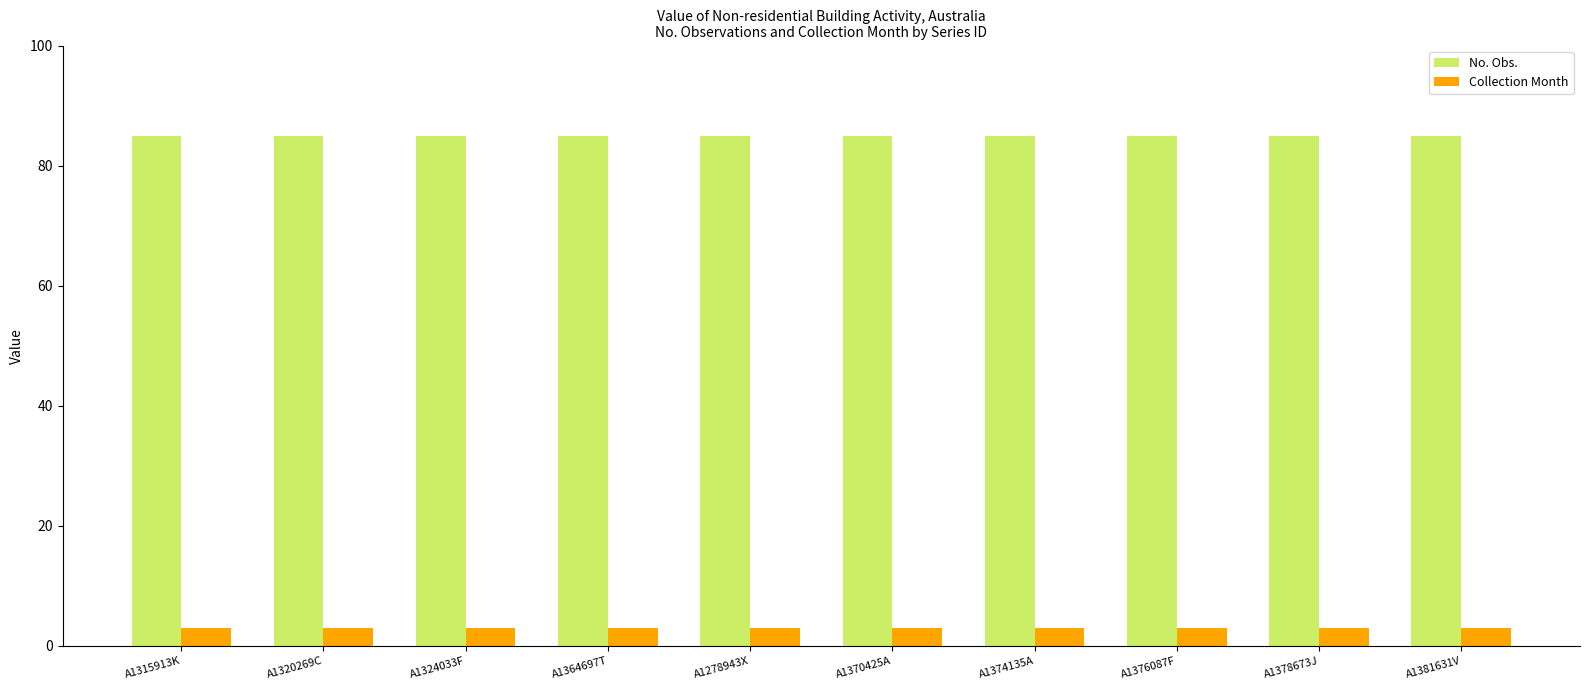

What is the value of the No. Obs. bar at the 4th from the left?

85